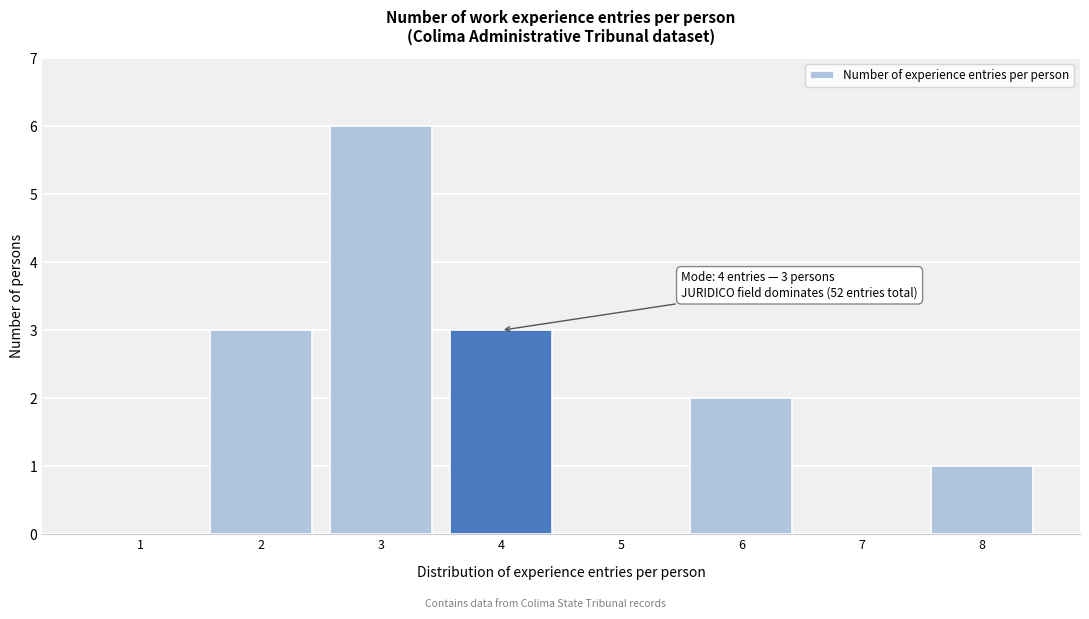

Reading left to right, transcribe all the data shown in this chart.

1=0	2=3	3=6	4=3	5=0	6=2	7=0	8=1